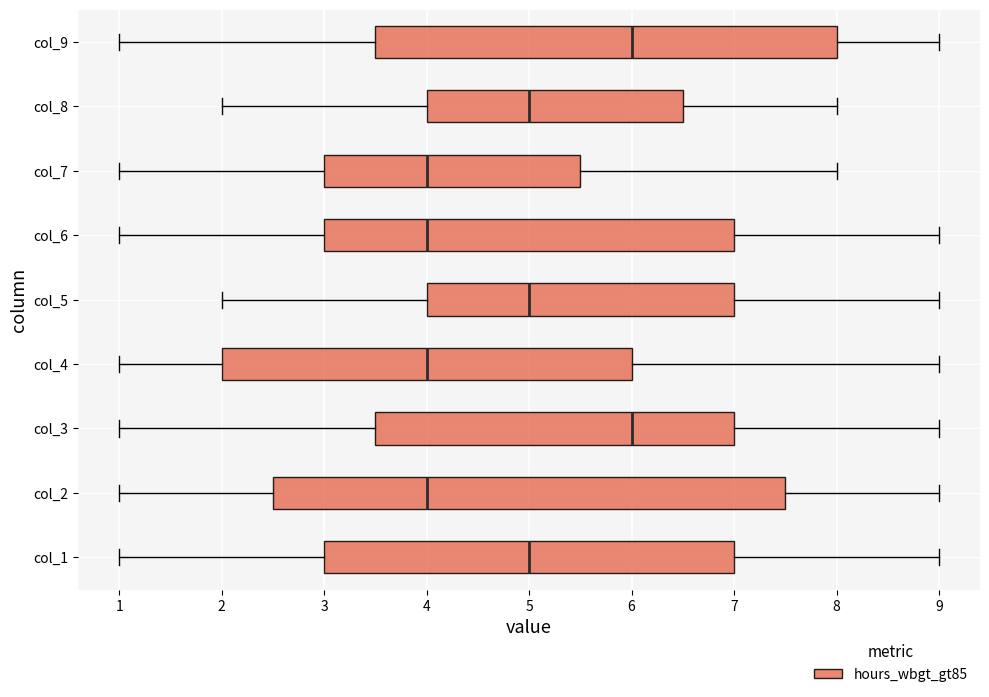

Reading bottom to top, read every box against the x-axis: the position of its median line, the range the box covers, and the ends of its whiskers. The values are not printed on the chart, so give them approximately, as read against the axis.

col_1: median 5.0, box 3.0 to 7.0, whiskers 1.0 to 9.0
col_2: median 4.0, box 2.5 to 7.5, whiskers 1.0 to 9.0
col_3: median 6.0, box 3.5 to 7.0, whiskers 1.0 to 9.0
col_4: median 4.0, box 2.0 to 6.0, whiskers 1.0 to 9.0
col_5: median 5.0, box 4.0 to 7.0, whiskers 2.0 to 9.0
col_6: median 4.0, box 3.0 to 7.0, whiskers 1.0 to 9.0
col_7: median 4.0, box 3.0 to 5.5, whiskers 1.0 to 8.0
col_8: median 5.0, box 4.0 to 6.5, whiskers 2.0 to 8.0
col_9: median 6.0, box 3.5 to 8.0, whiskers 1.0 to 9.0